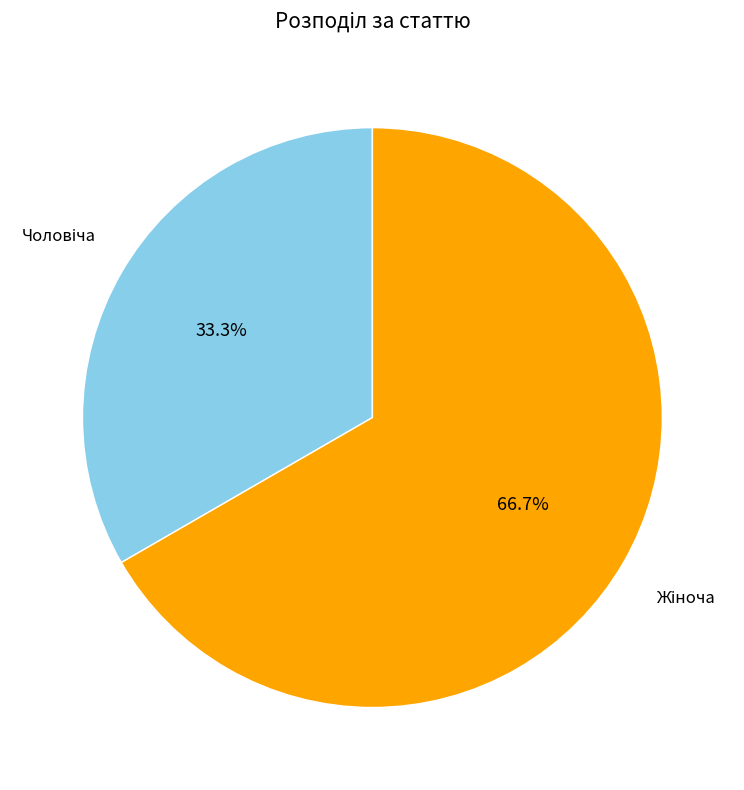

How many segments does this pie chart have?

2